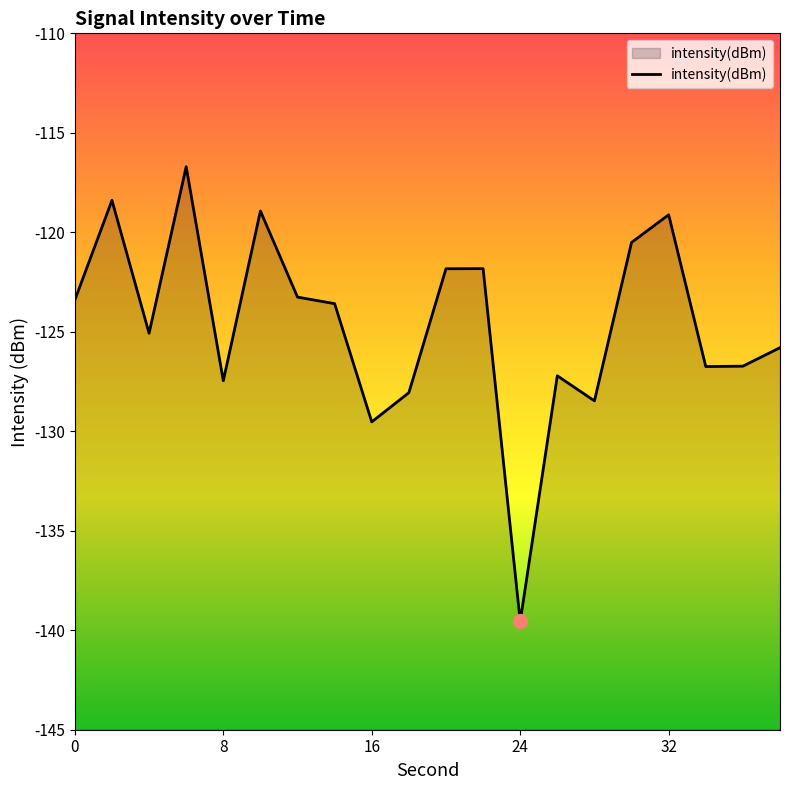

Does the chart have visible grid lines?

No